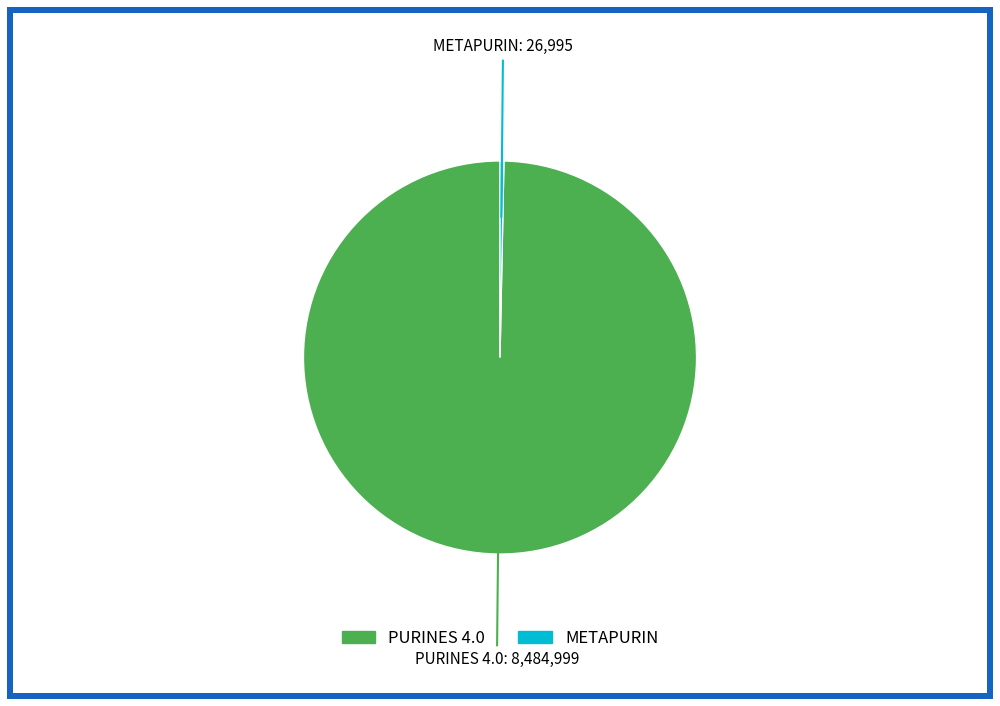

Rank the categories by value from highest to lowest.

PURINES 4.0, METAPURIN